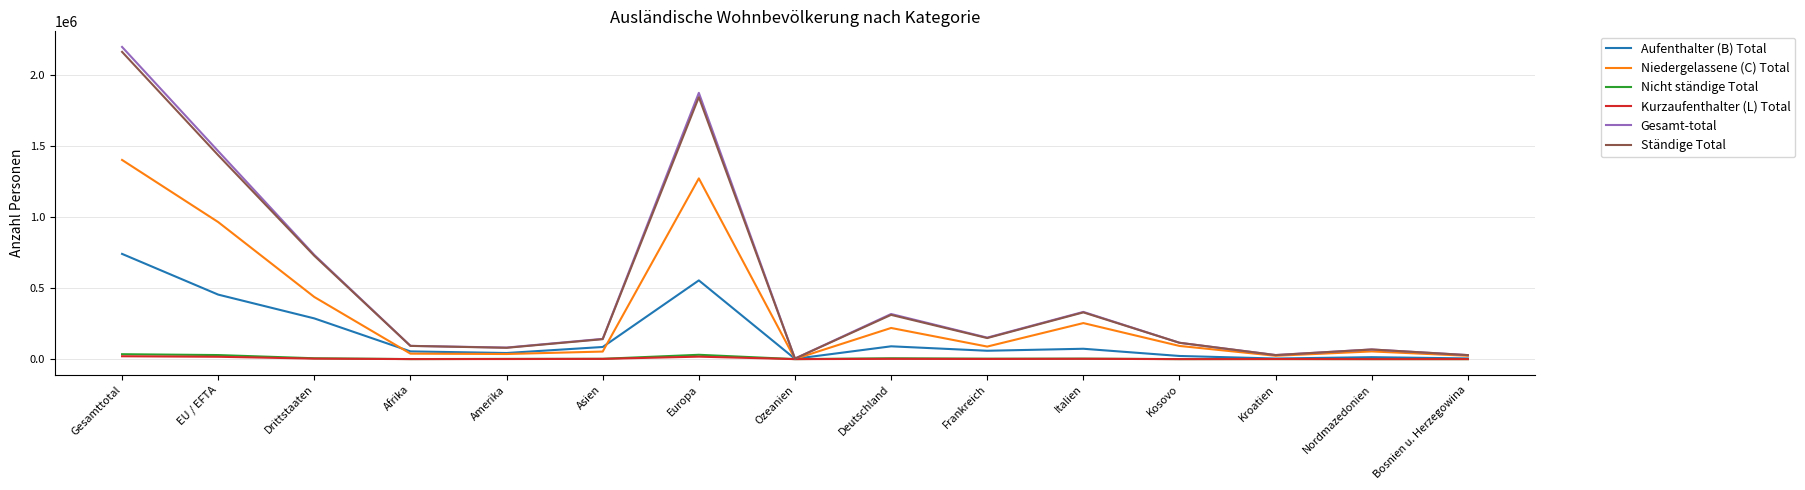

The Ständige Total series shows 436872 at Deutschland. True or false?

False